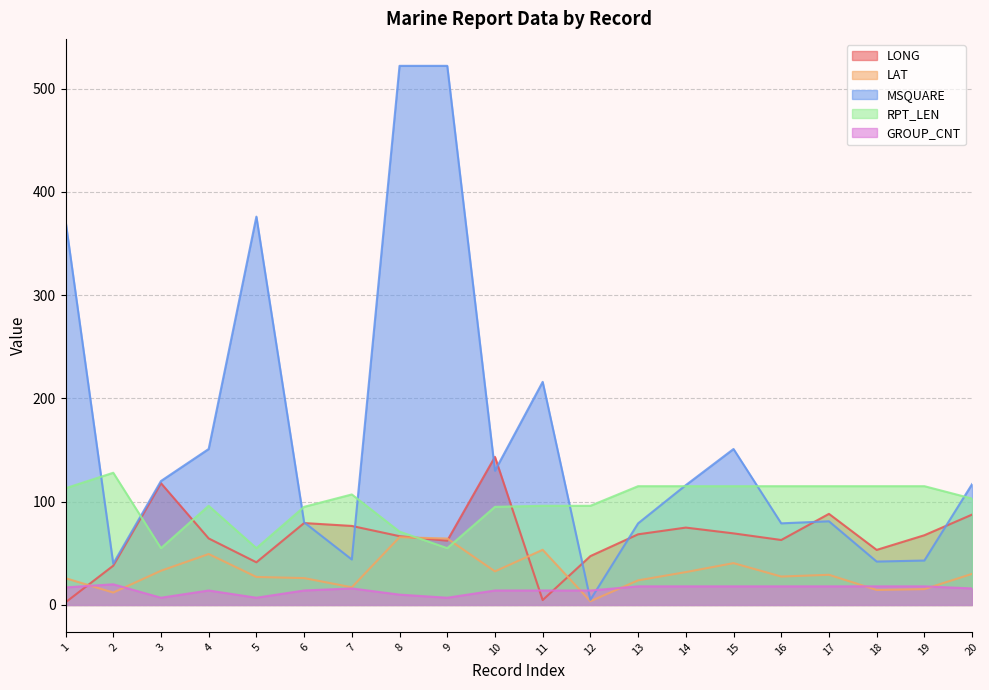

Which category has the highest value in the RPT_LEN series?

2